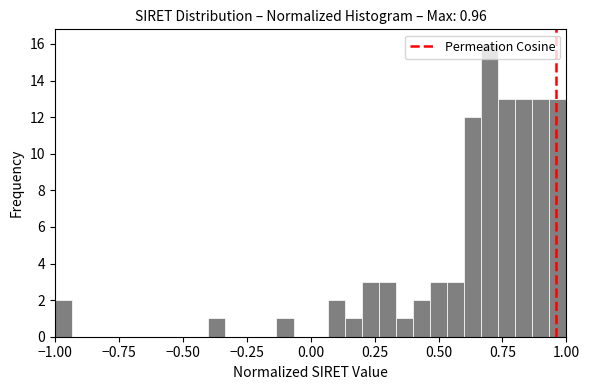

Read against the x-axis, roughly where is the centre of the tallest bar?

0.70